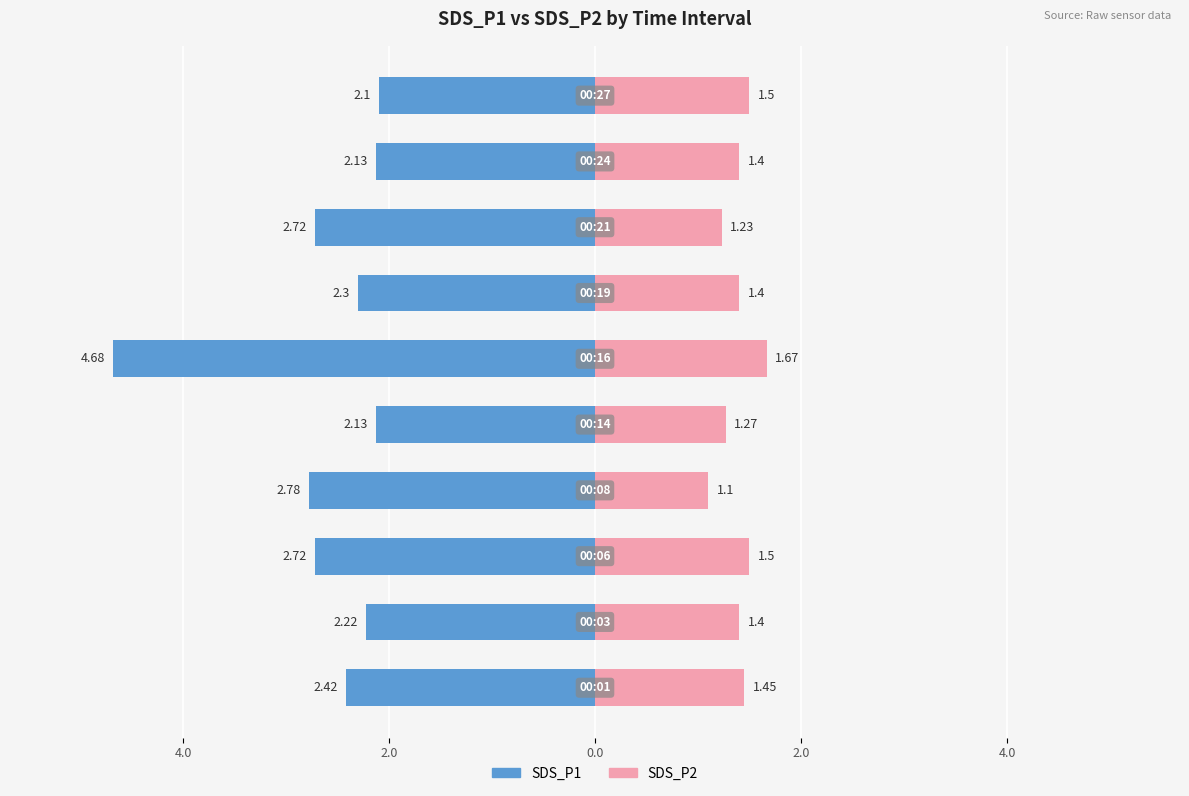

What are all the series names shown in the legend?

SDS_P1, SDS_P2